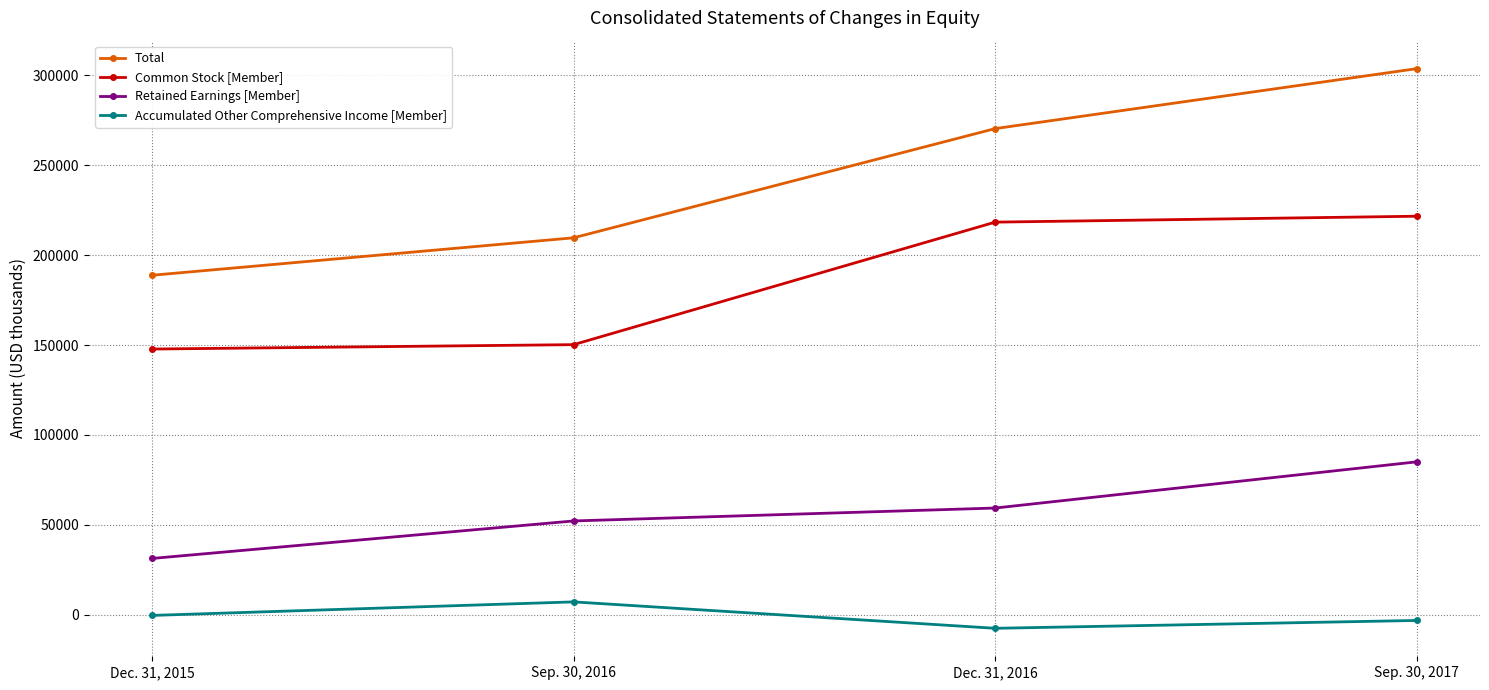

What is the difference between the highest and lowest values at Dec. 31, 2016?

277843